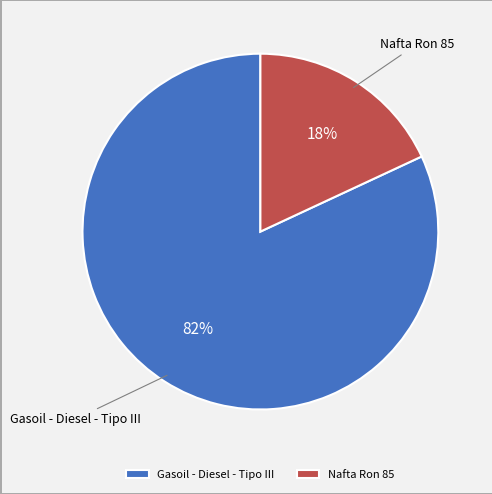

How many segments does this pie chart have?

2